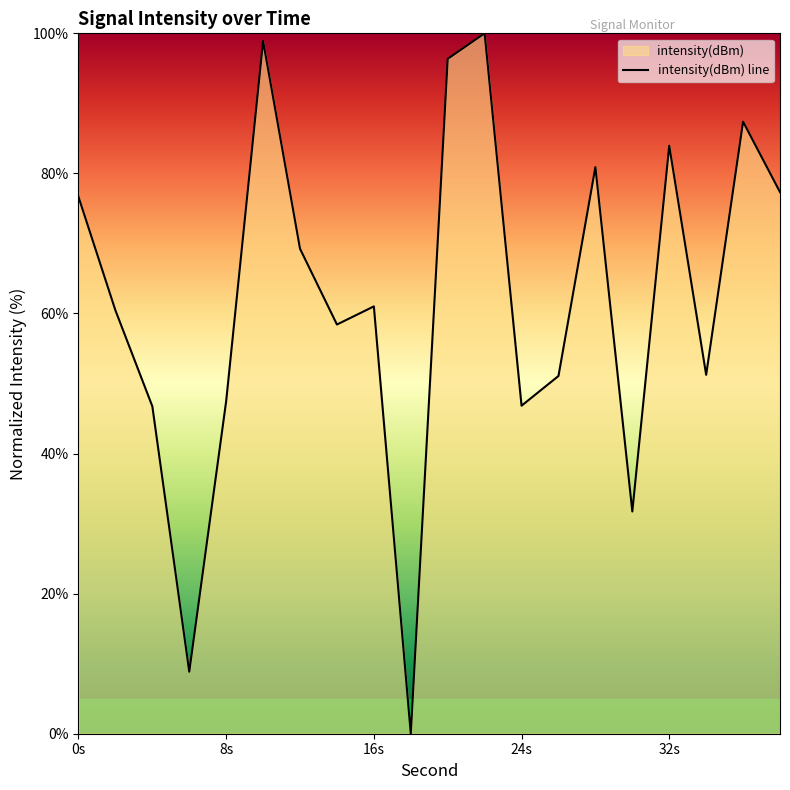

How many interior local peaks (higher than both neighbors) does the data have?

6